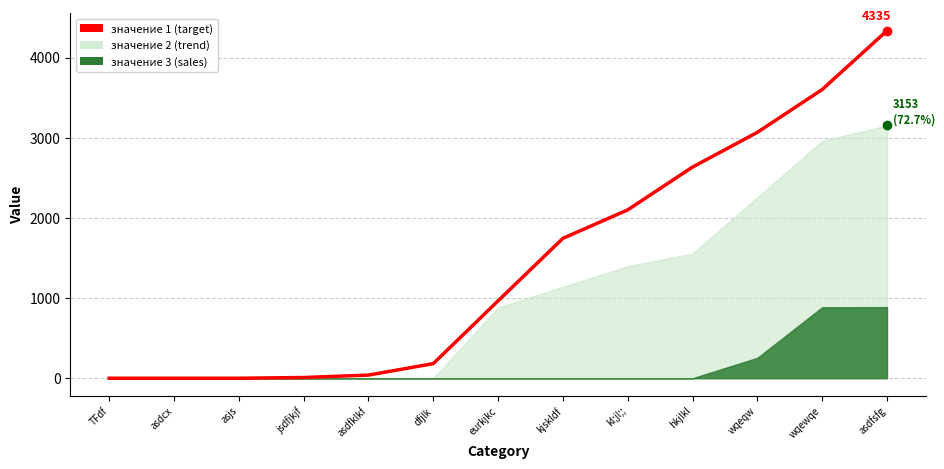

Does the chart display data point markers on the line(s)?

No